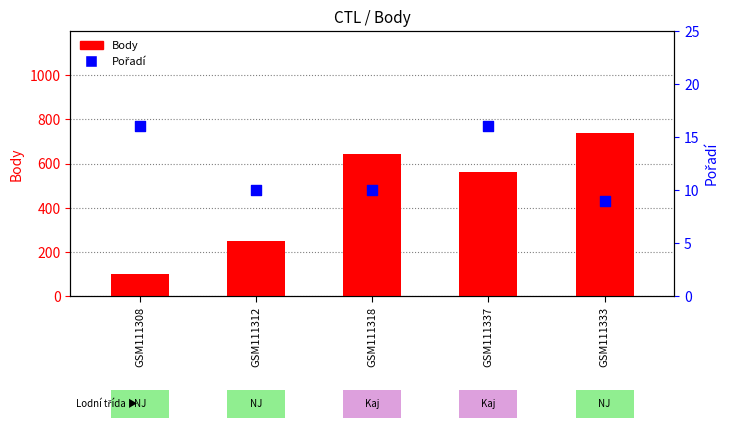

Which series has the largest total across all categories?

Body